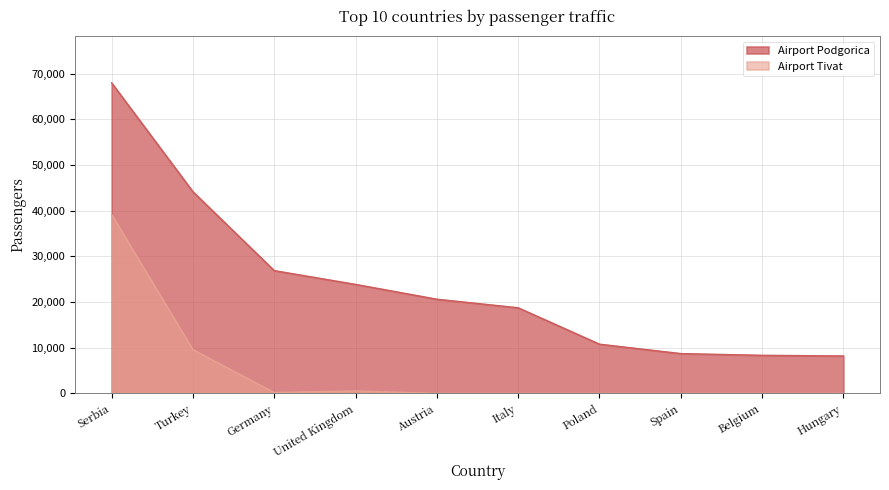

Is it true that Airport Tivat equals 194 at Germany?

True